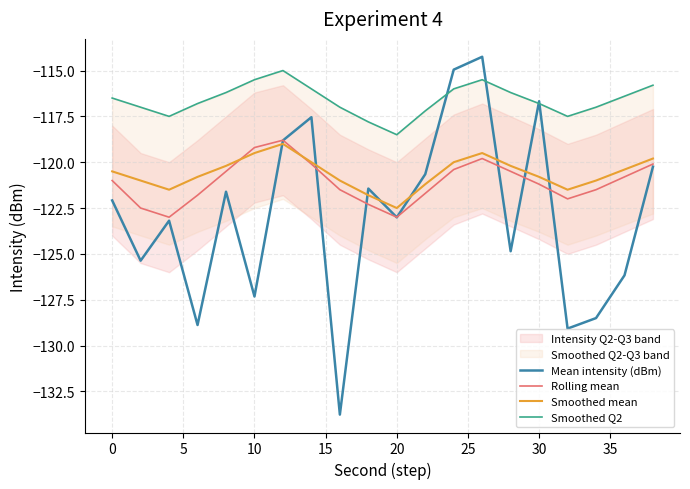

In Rolling mean, how many points are lower than both neighbors (excluding endpoints)?

3